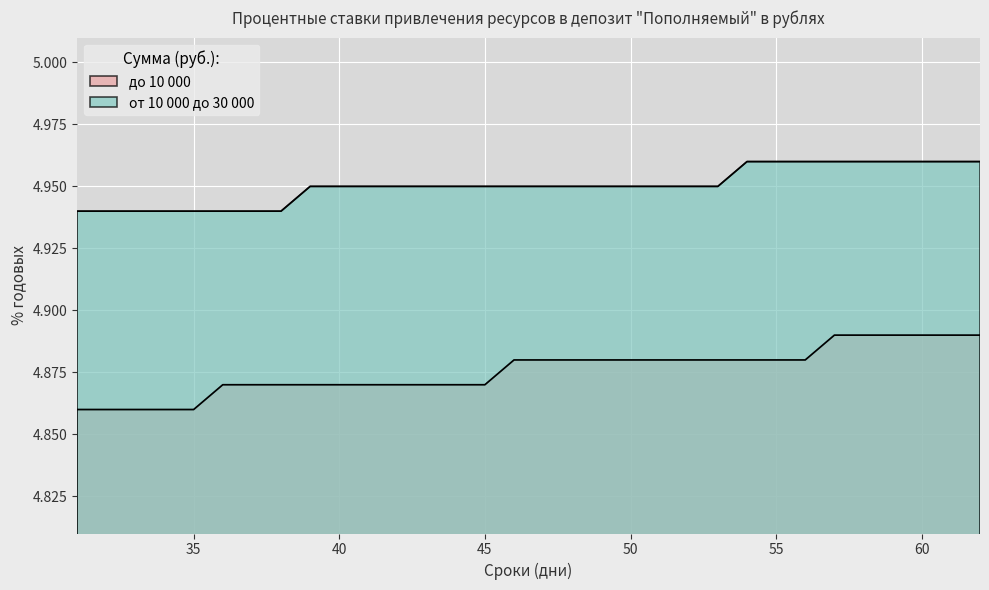

Where is до 10 000 nearest to the value 4?

31